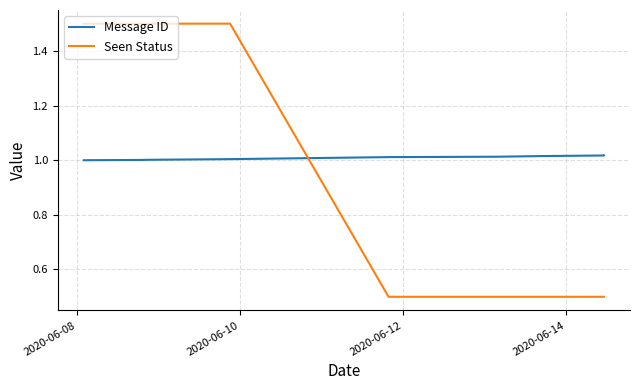

What is the maximum value shown in the chart?

1.5